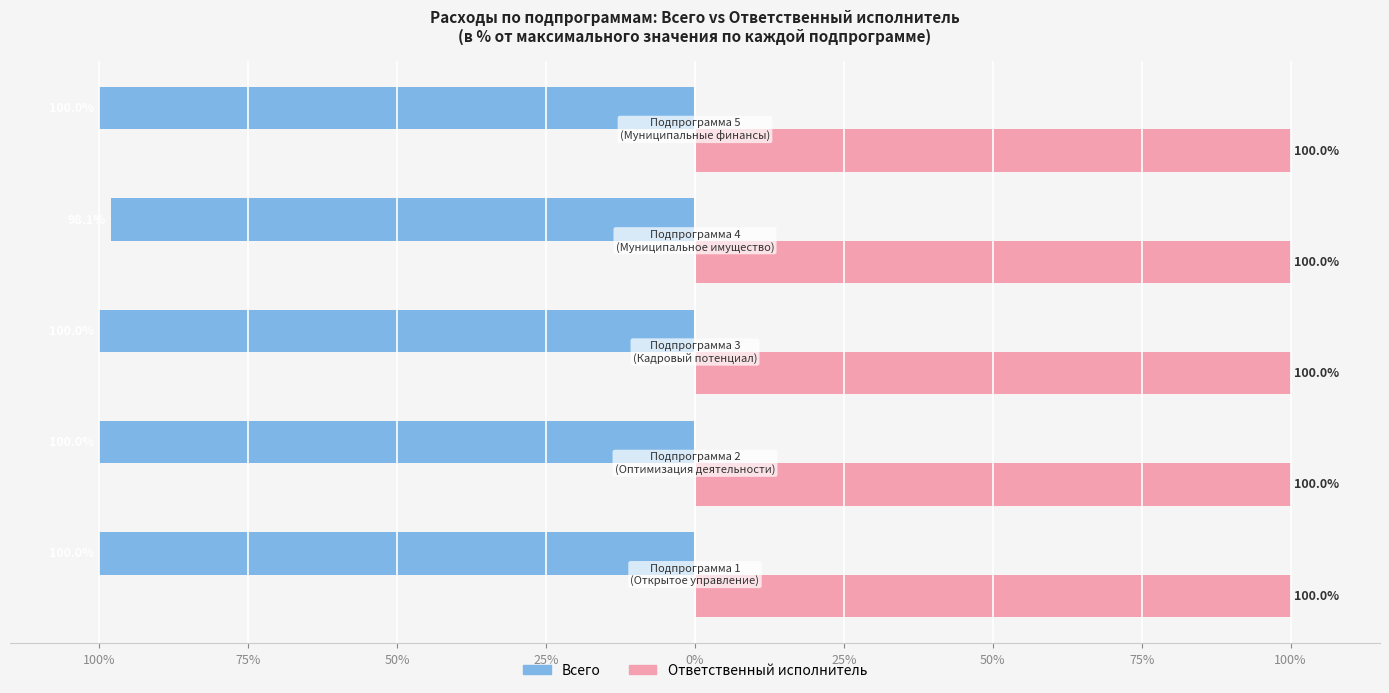

What position from the left is 0%?

5